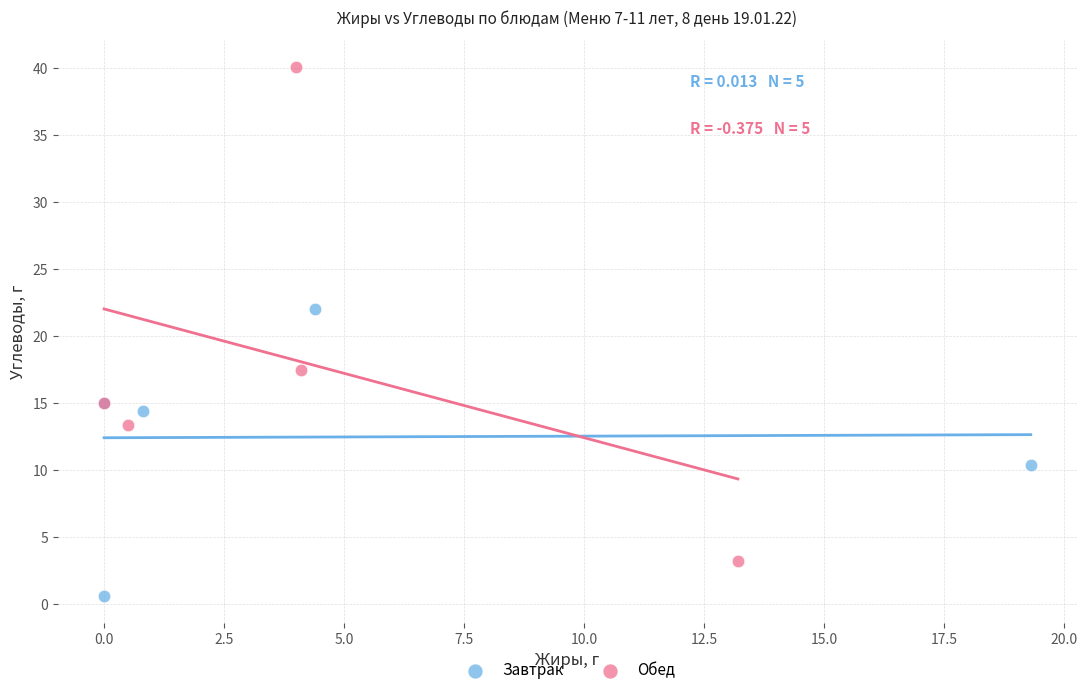

Which series reaches the minimum Y coordinate?

Завтрак